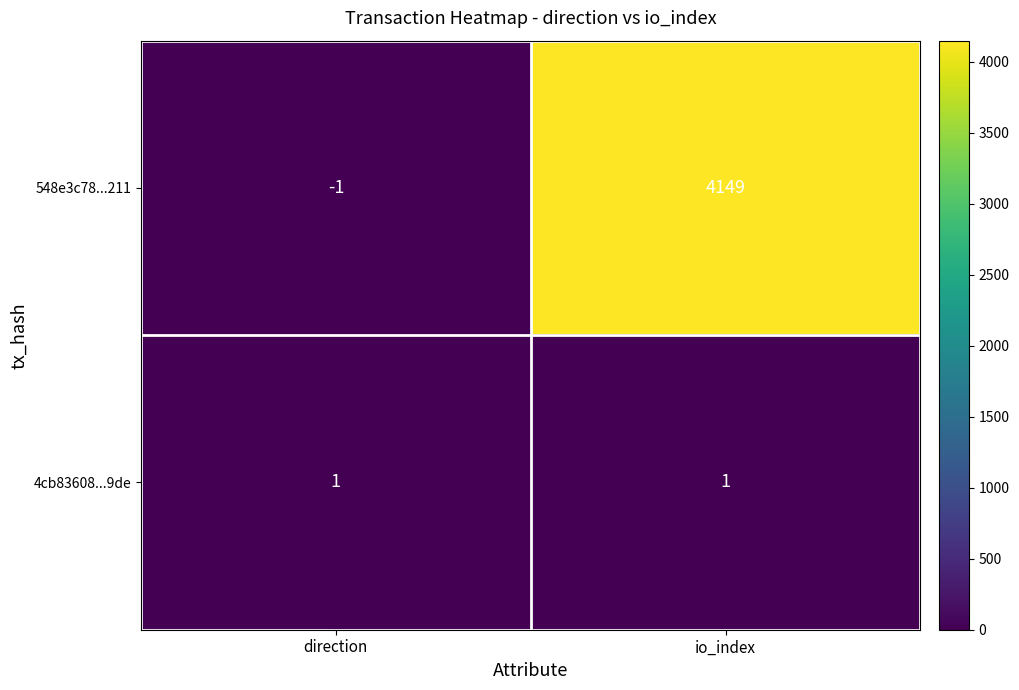

At how many categories does at least one series exceed 967?

1